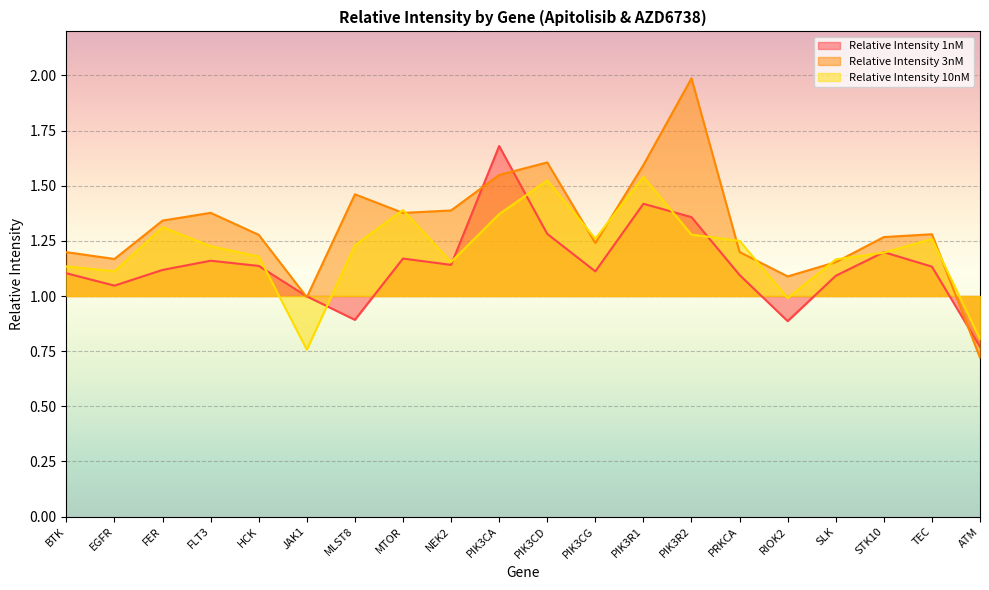

What is the difference between the second highest and second lowest values in the Relative Intensity 3nM series?

0.6